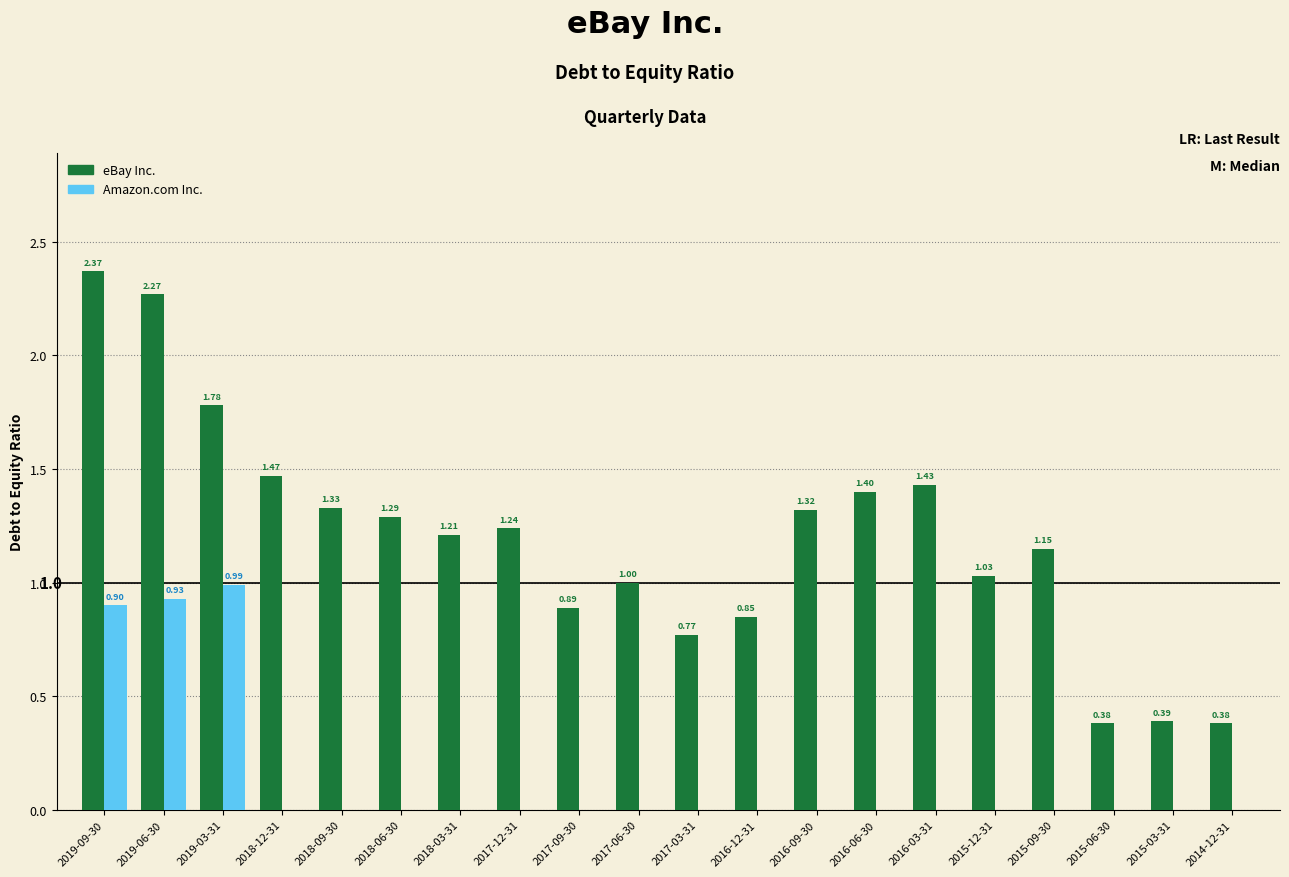

Which series has the largest total across all categories?

eBay Inc.